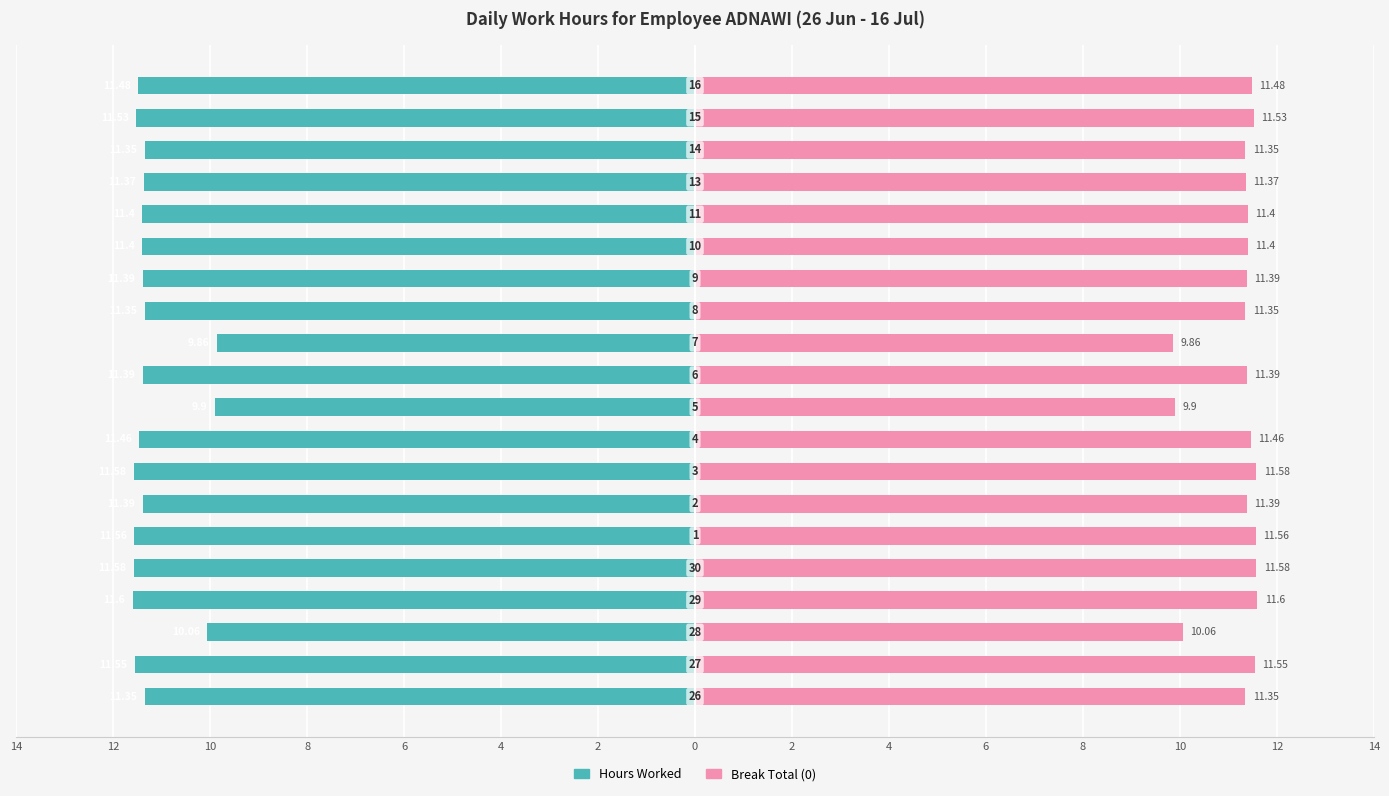

How many bars are there in each group?

2